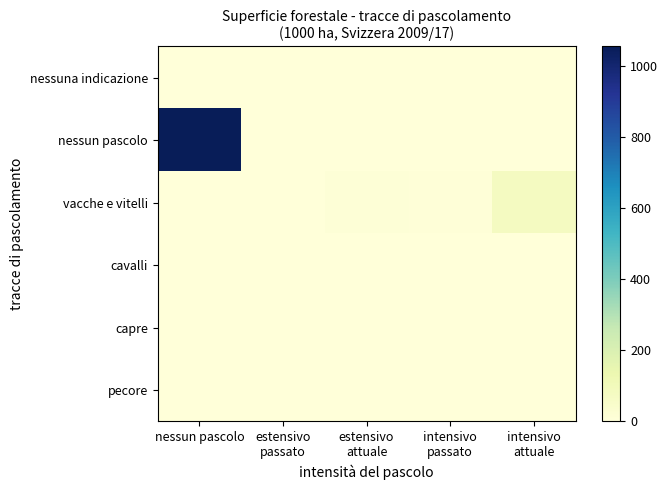

At how many categories does at least one series exceed 478?

1